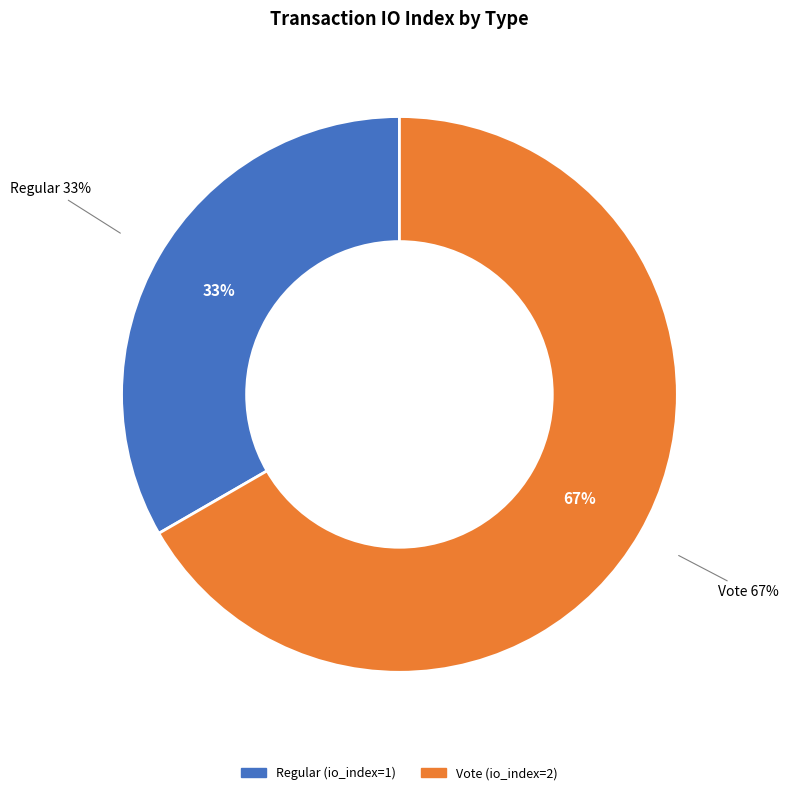

Which category has the biggest portion of the pie?

Vote